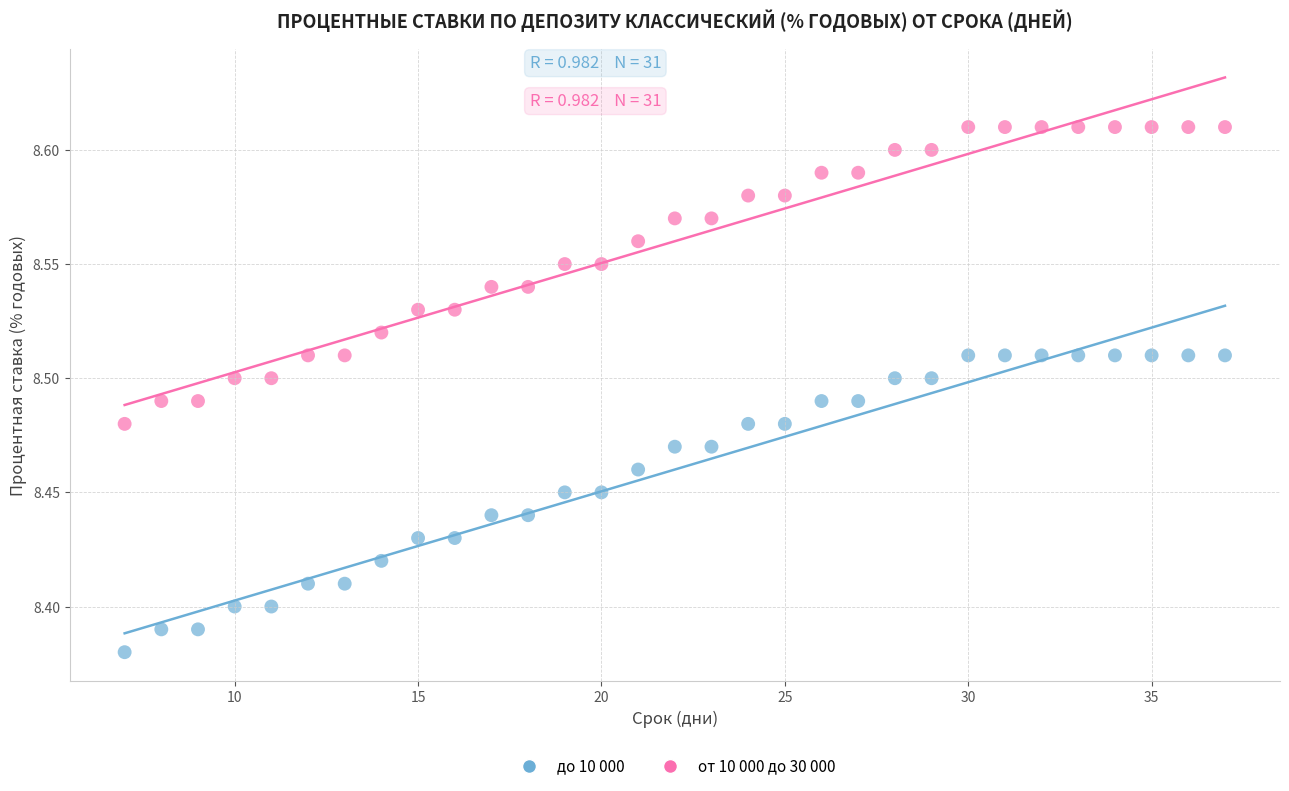

Across all data points, what is the range of X values (max minus min)?

30.0